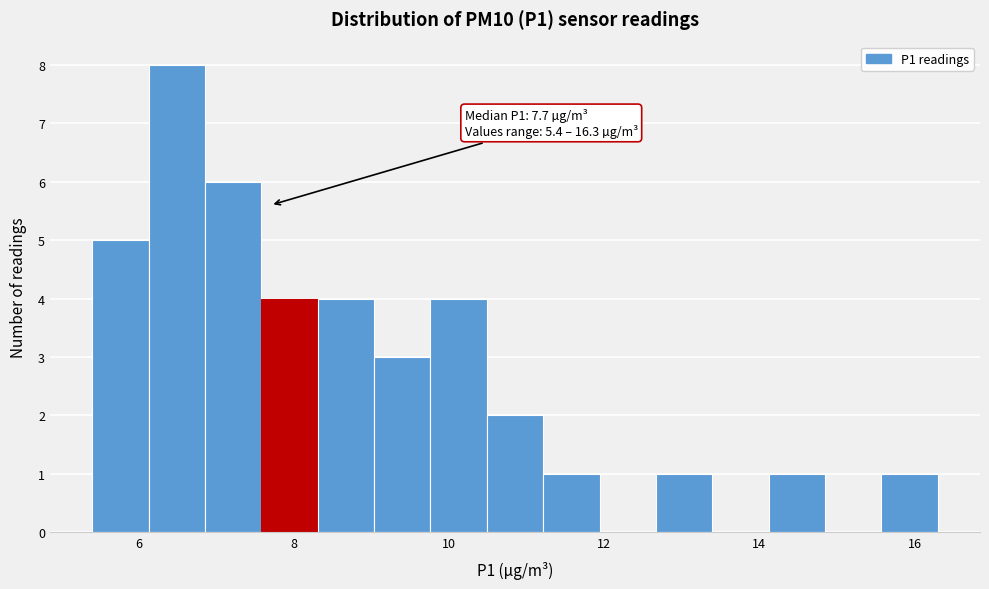

Around what value on the x-axis is the tallest bar? Give the approximate position of its centre, as read against the axis.

6.4